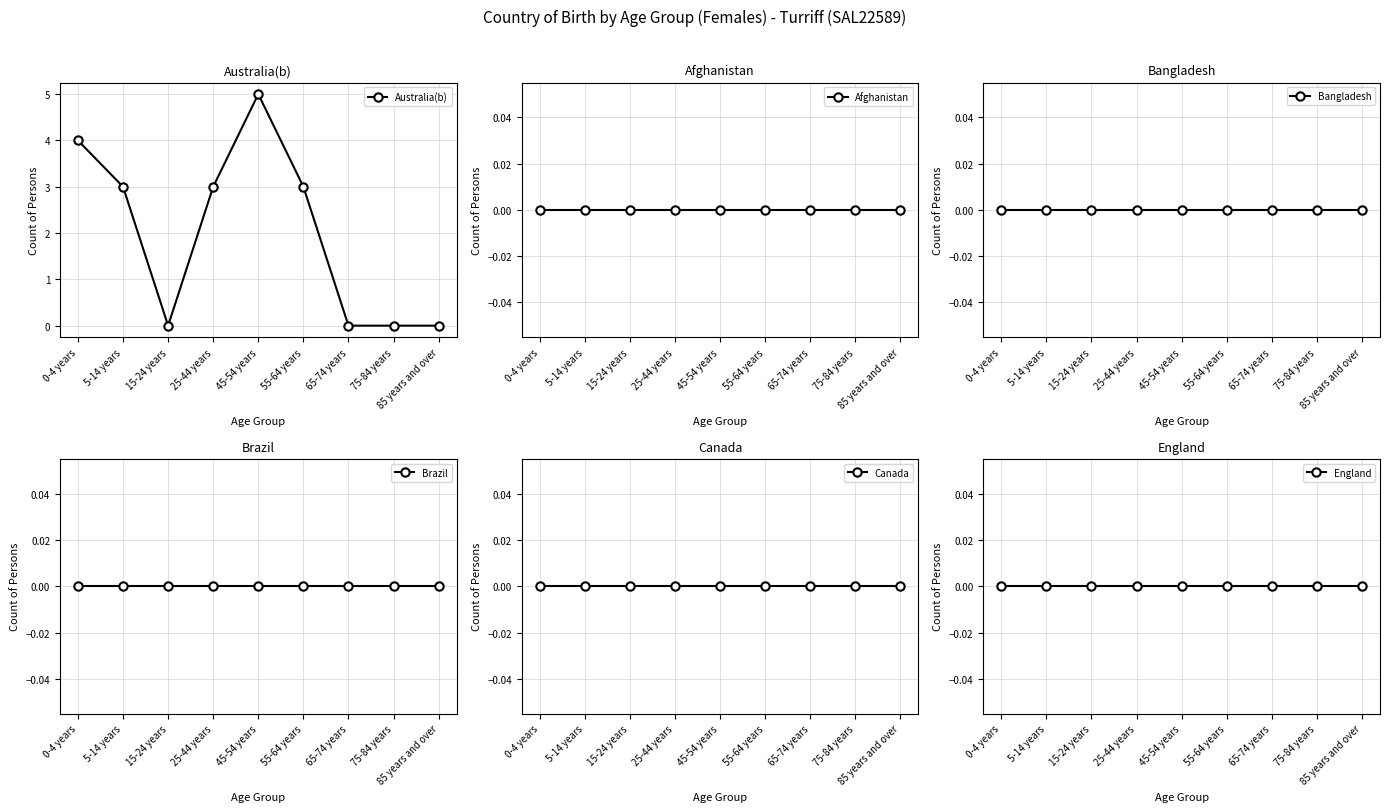

Is the value of Afghanistan at 25-44 years greater than the value of Brazil at 15-24 years?

No